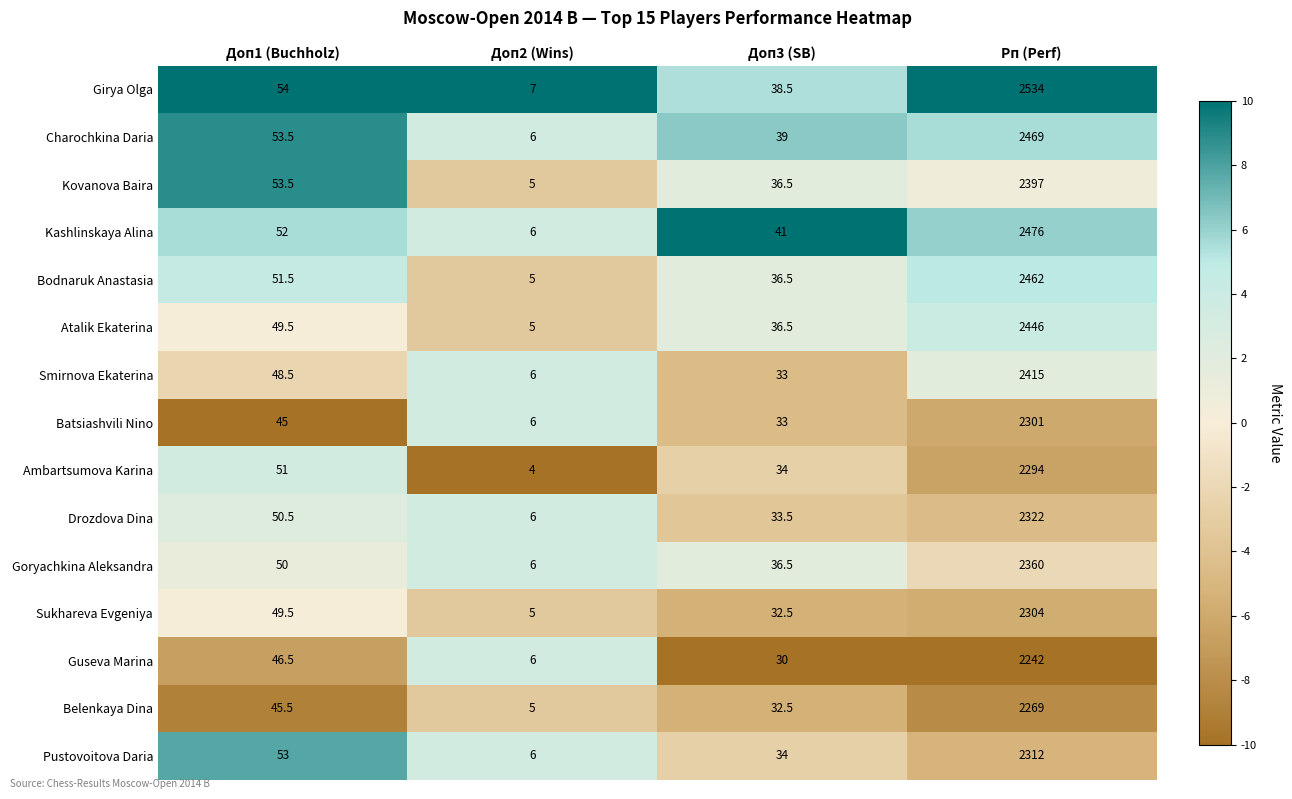

Count the number of categories in the chart.

4